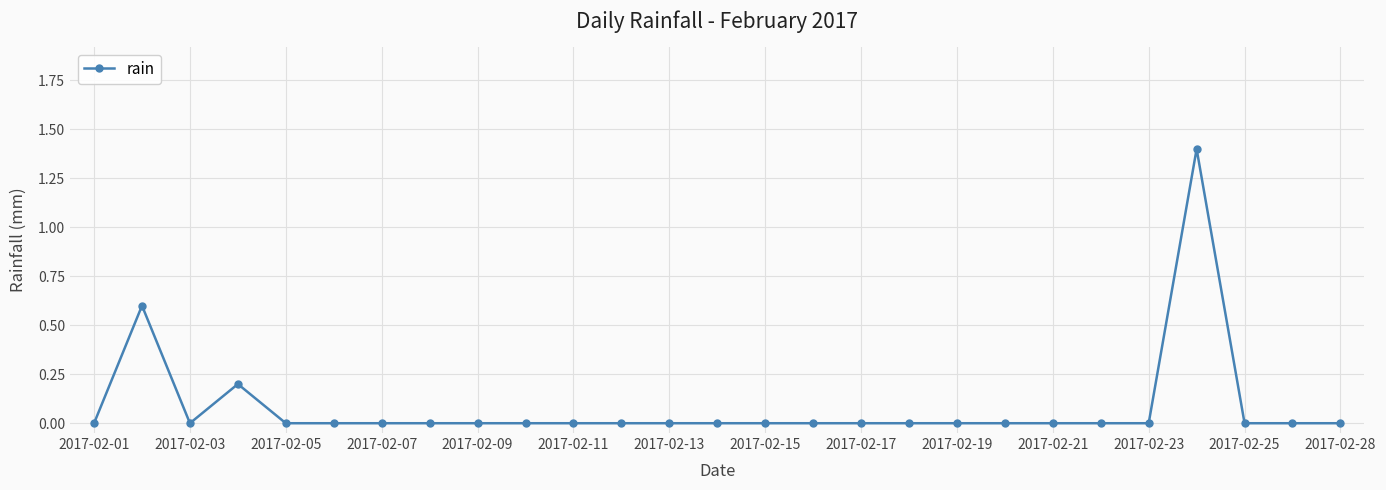

What is the difference between the maximum and minimum values?

1.4